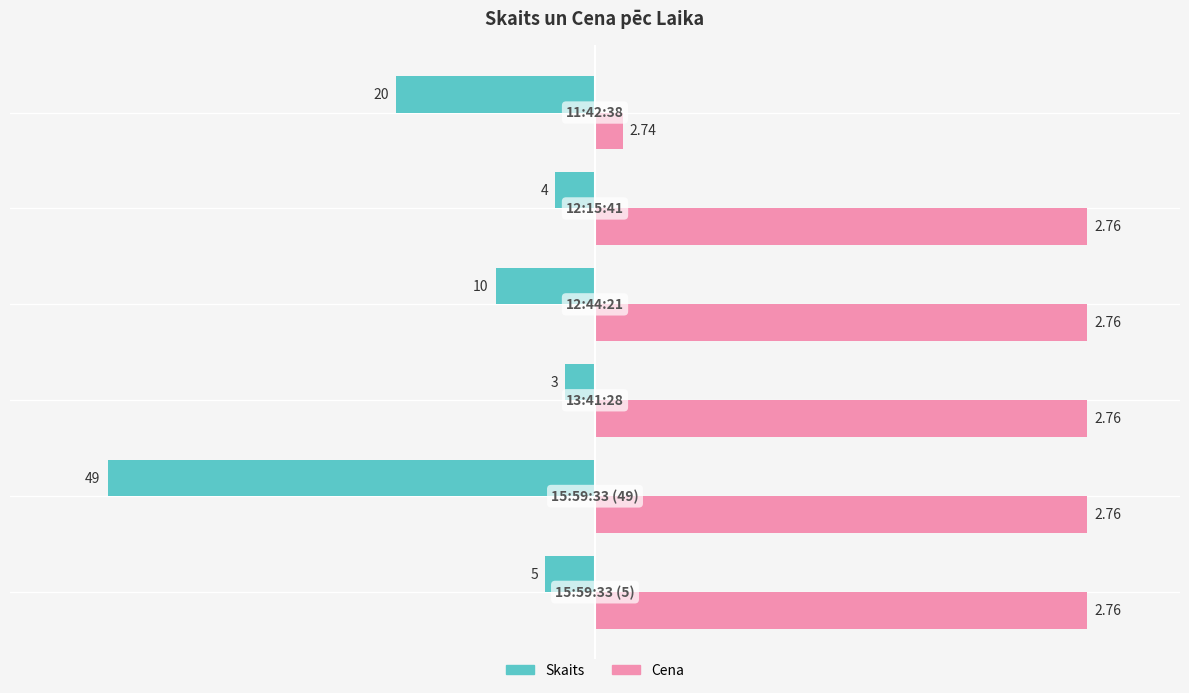

What are all the series names shown in the legend?

Skaits, Cena